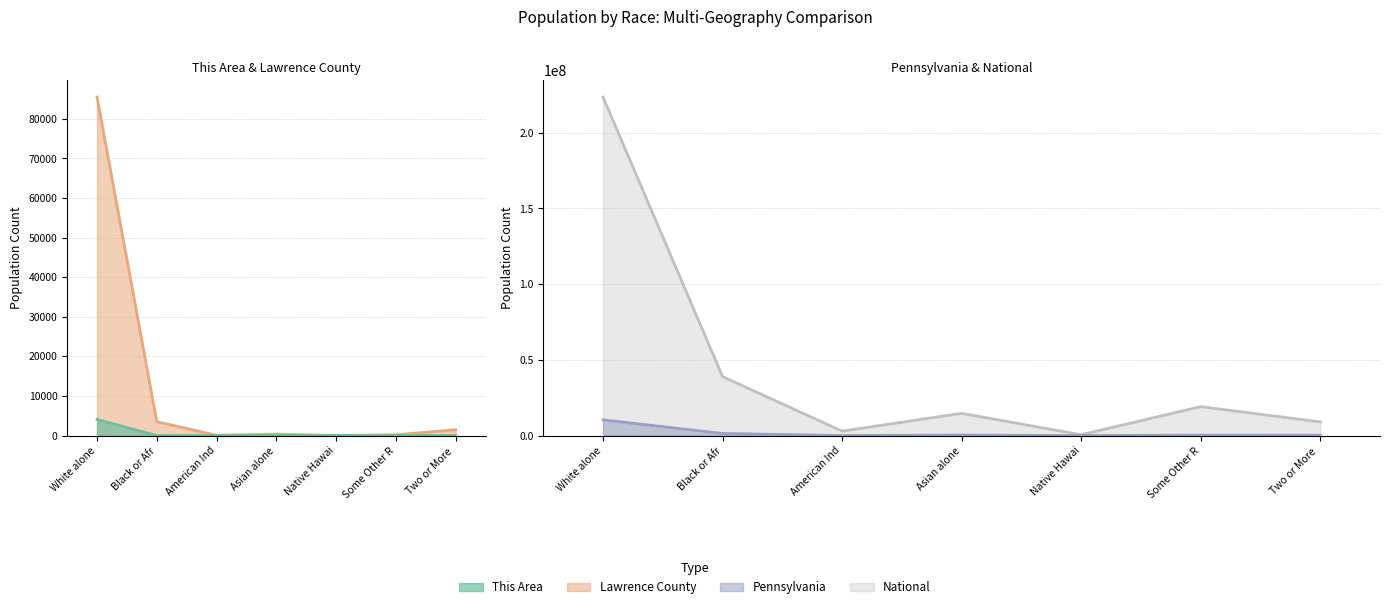

Between Native Hawai and Asian alone, which is larger?

Asian alone